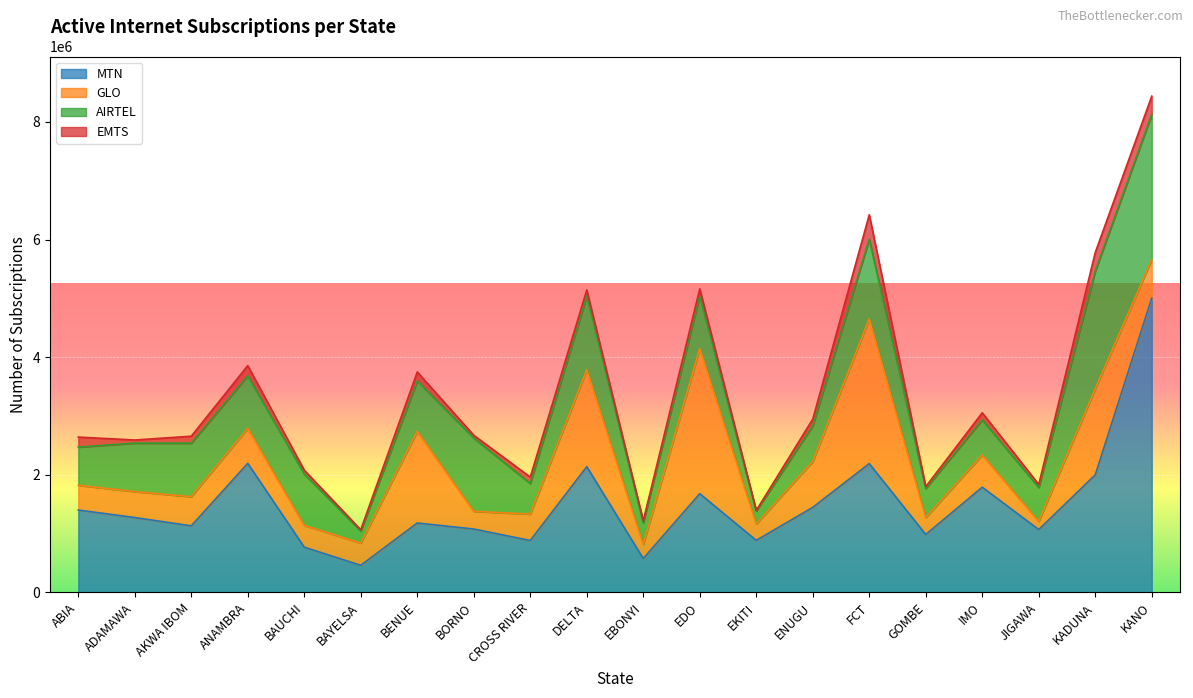

What value does the AIRTEL series have at FCT?

1354918